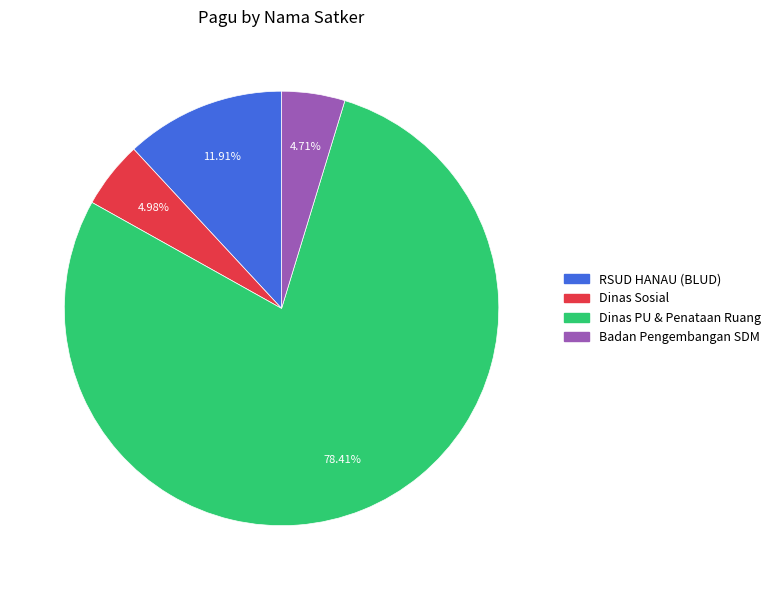

Does any single category account for the majority?

Yes